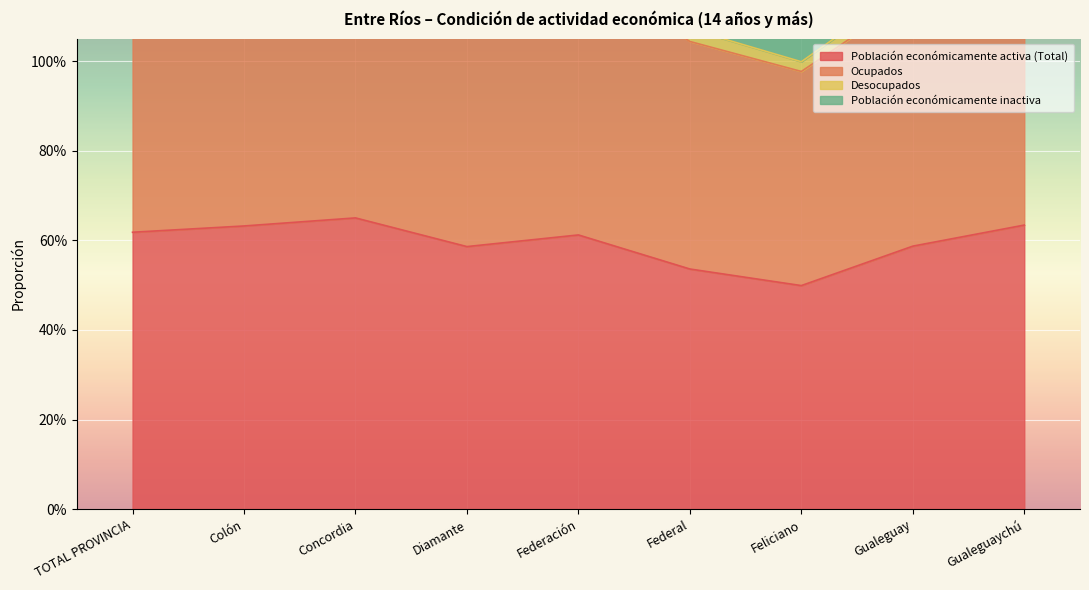

At how many categories does at least one series exceed 0?

9